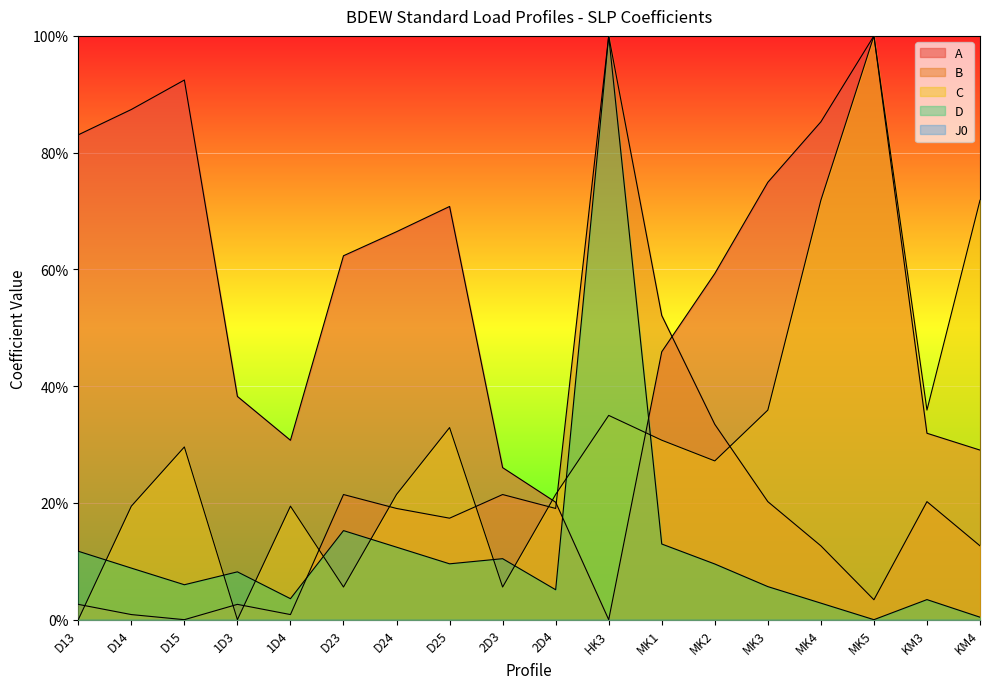

Rank the series by their maximum value, from highest to lowest.

A, B, C, D